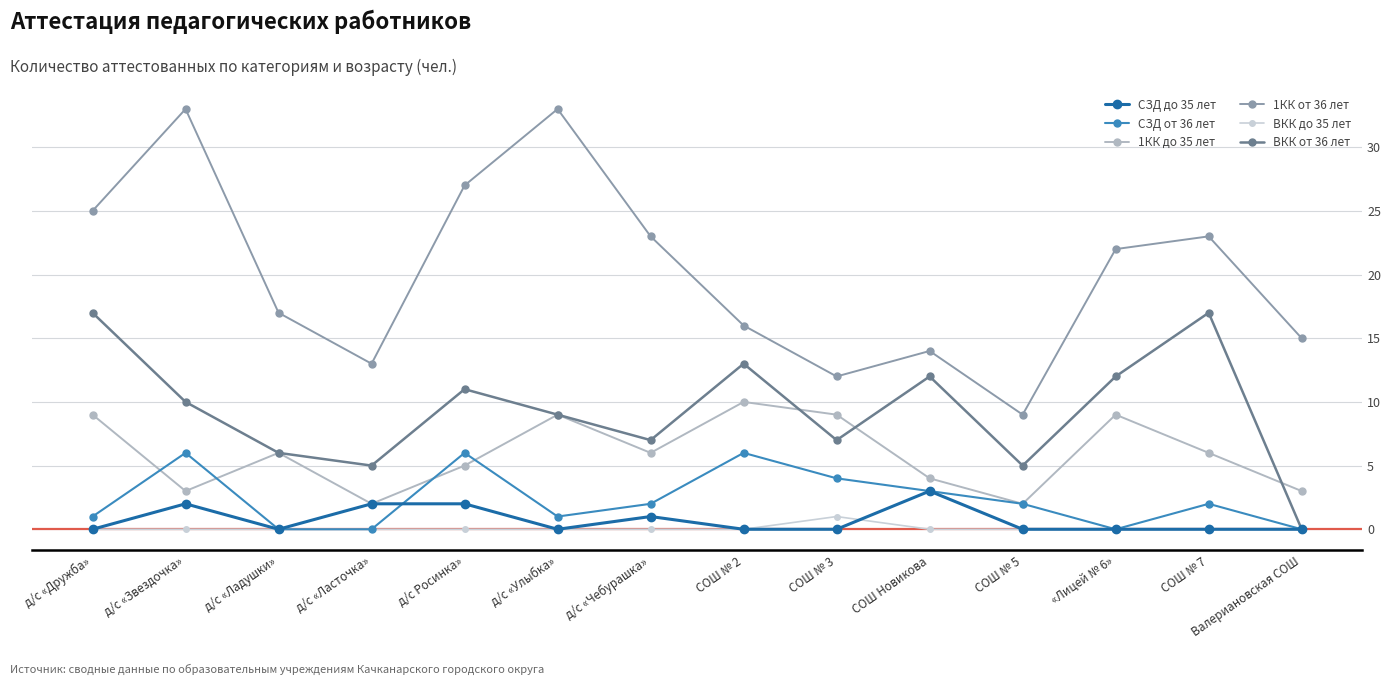

Does the chart display data point markers on the line(s)?

Yes